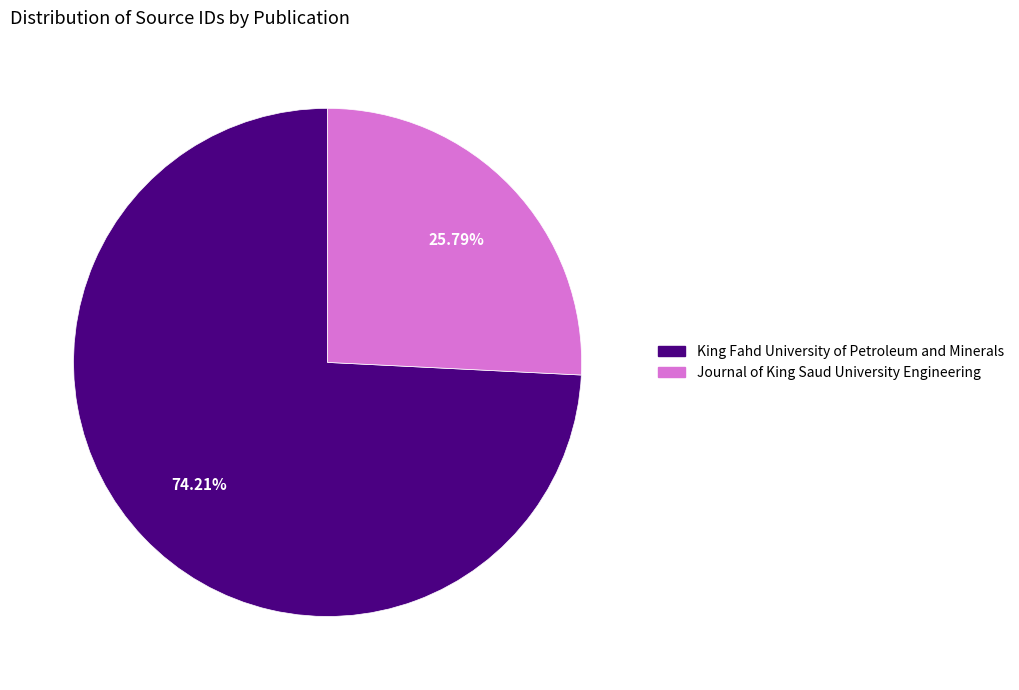

Count the number of slices in the pie.

2